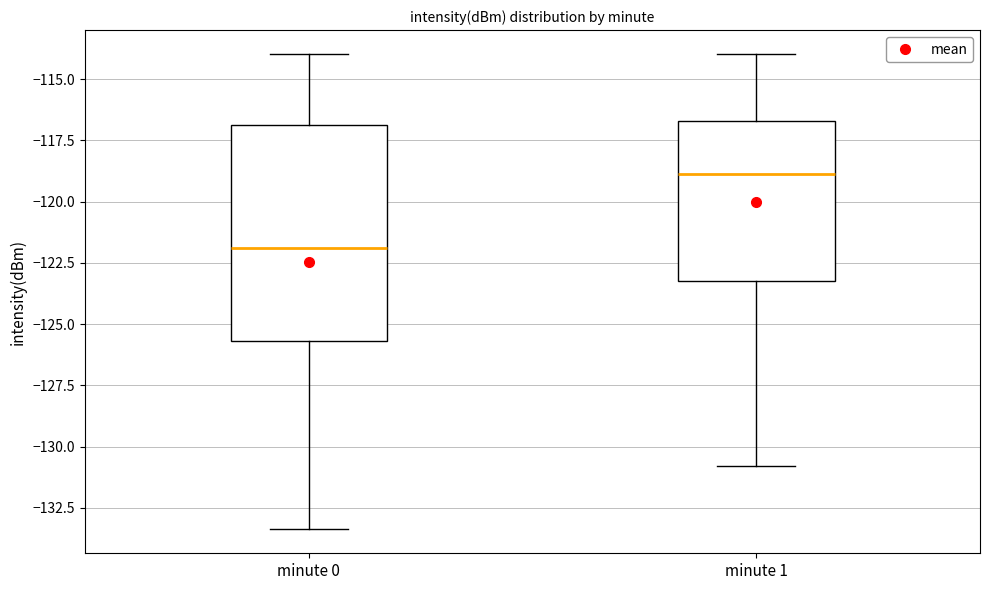

Where does the median line of the box for minute 1 sit on the y-axis? The values are not printed on the chart, so give them approximately, as read against the axis.

-119.0